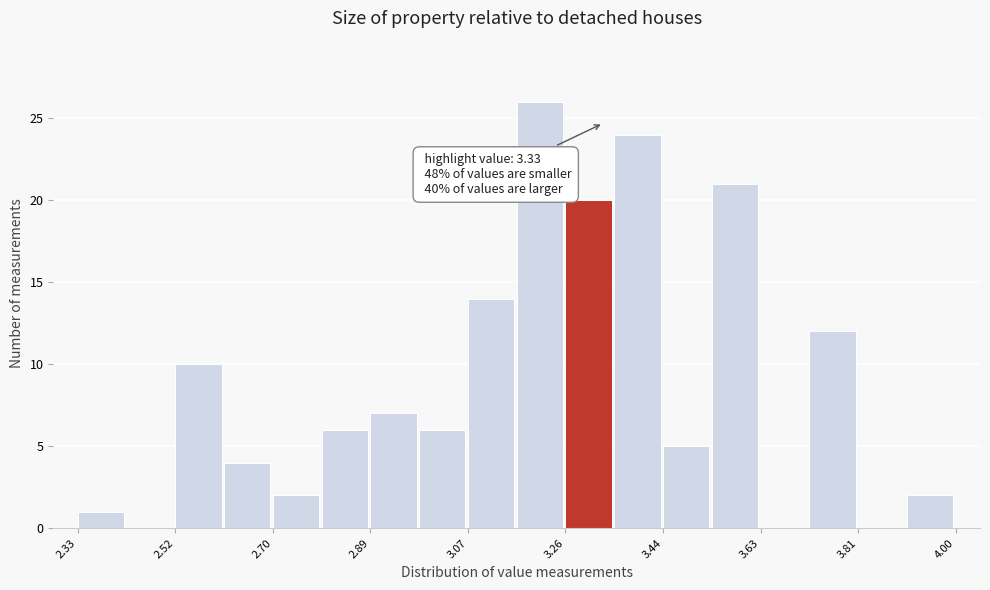

Which range on the x-axis has the tallest bar?

3.16 to 3.26